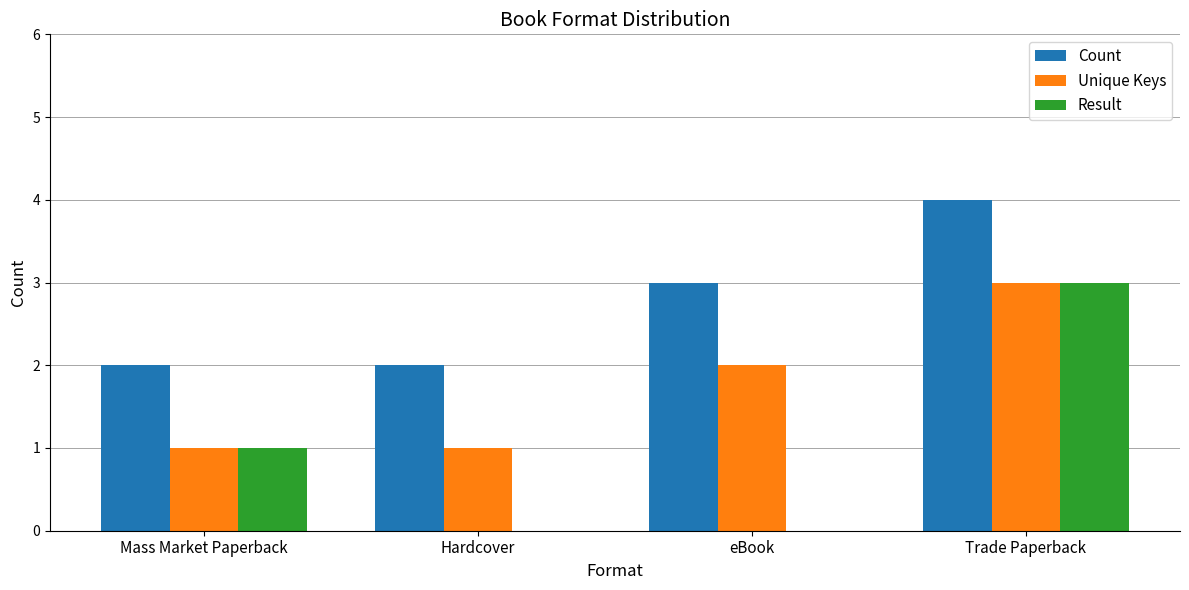

What are all the series names shown in the legend?

Count, Unique Keys, Result